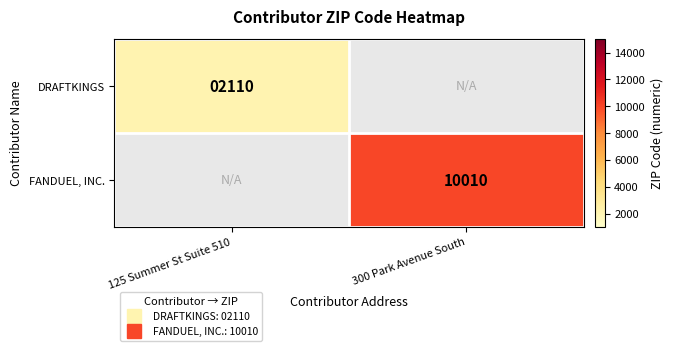

Which label corresponds to the smallest value in the chart?

125 Summer St Suite 510